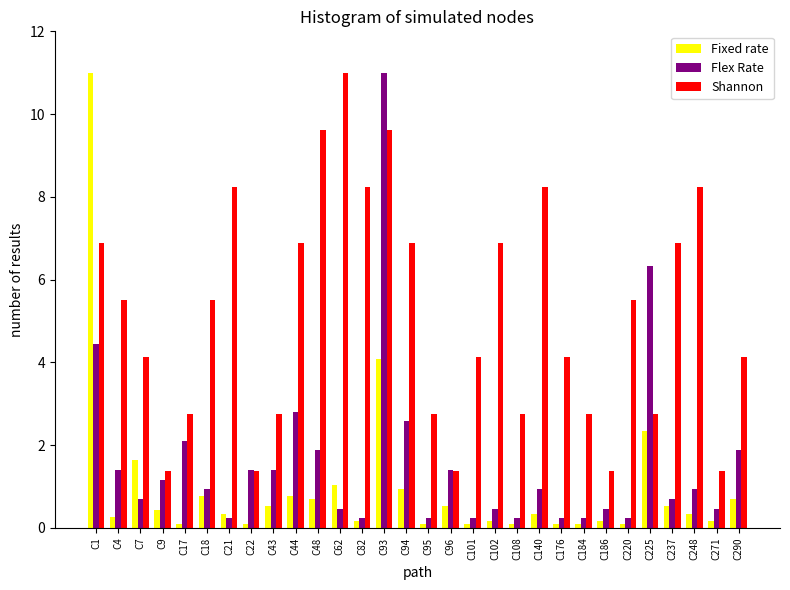

Which series has the largest range (max minus min)?

Fixed rate